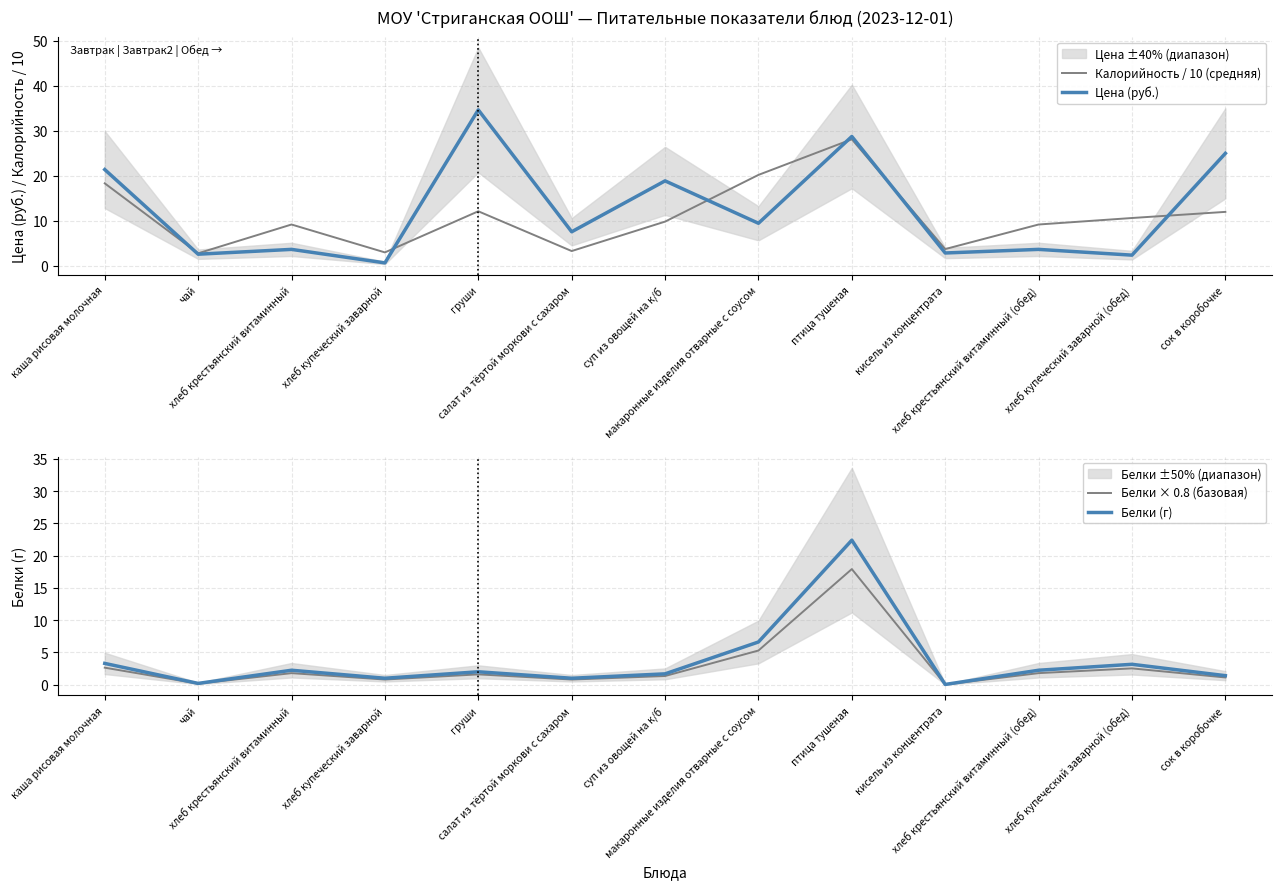

At which category is the sum across all series the highest?

птица тушеная